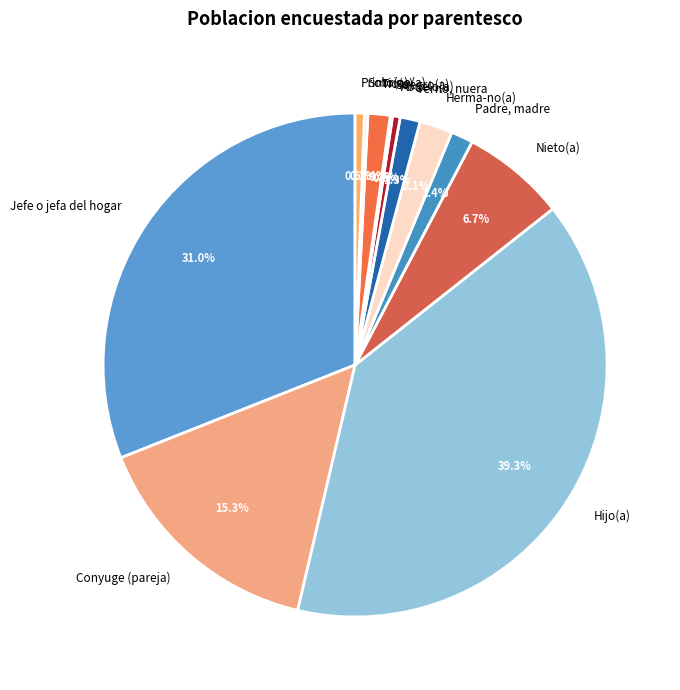

To the nearest percent, what portion does Conyuge (pareja) represent?

15%